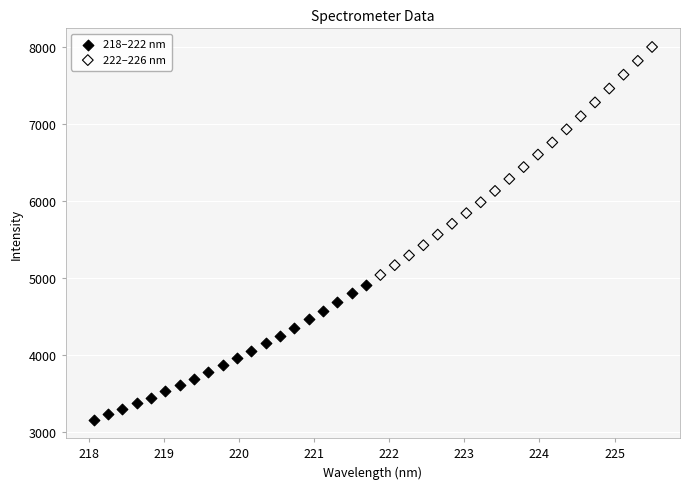

What are all the series names shown in the legend?

218–222 nm, 222–226 nm